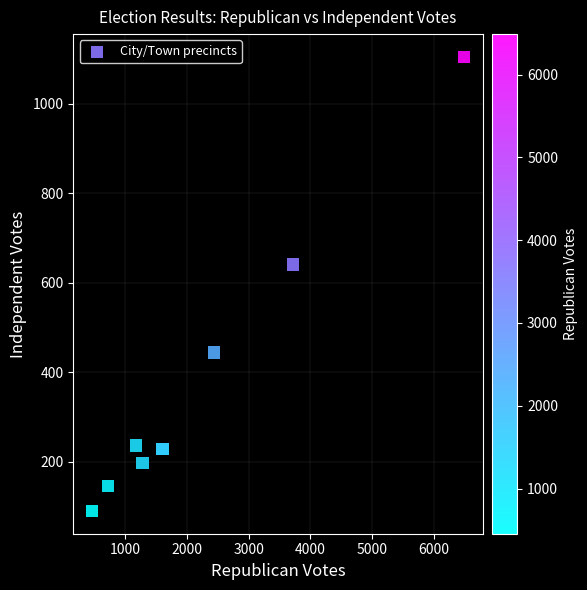

What Y value in the scatter plot is closest to 597?

641